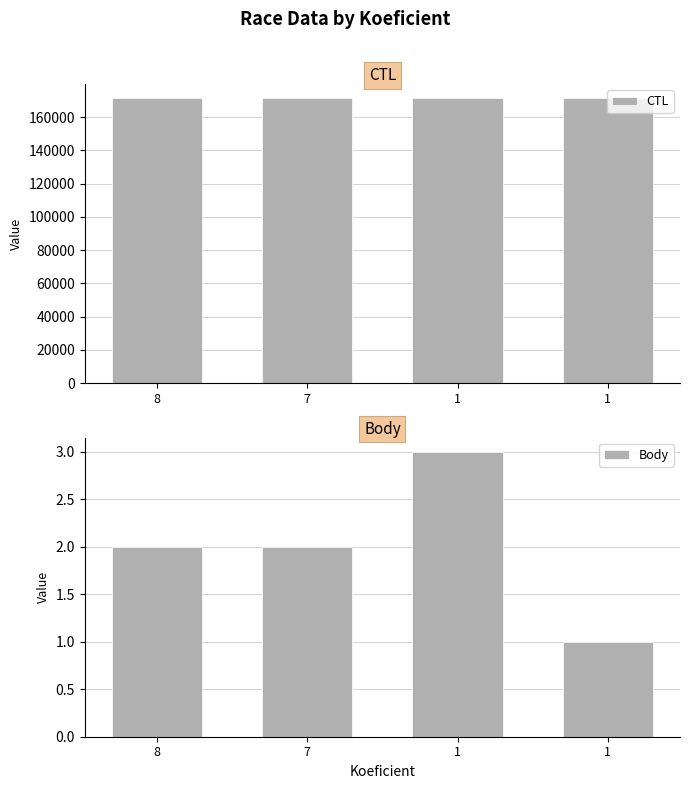

At 1, list the series in order from largest to smallest.

CTL, Body